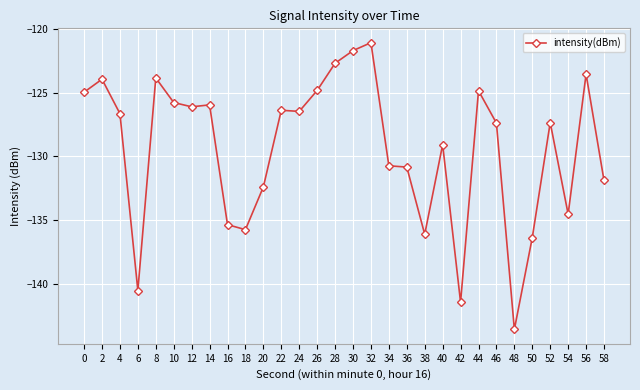

What value does the data have at 22?

-126.4